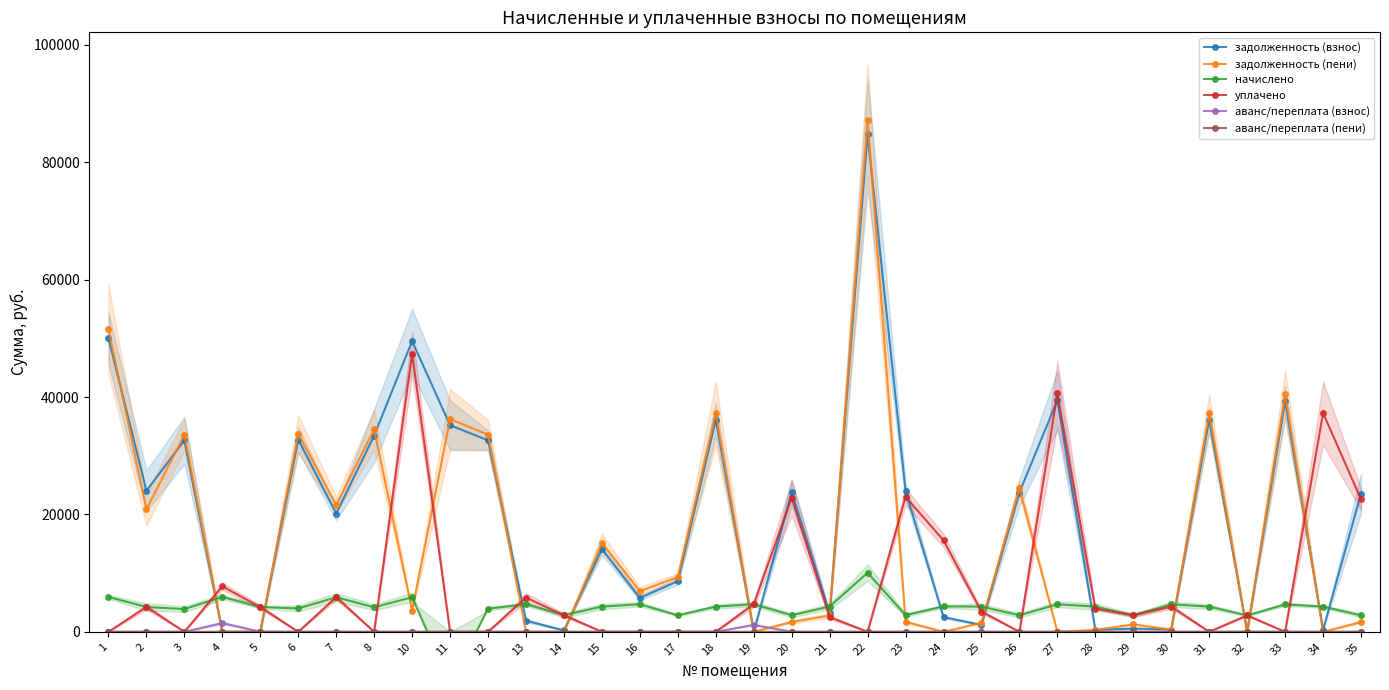

How many times do аванс/переплата (пени) and аванс/переплата (взнос) cross each other?

1